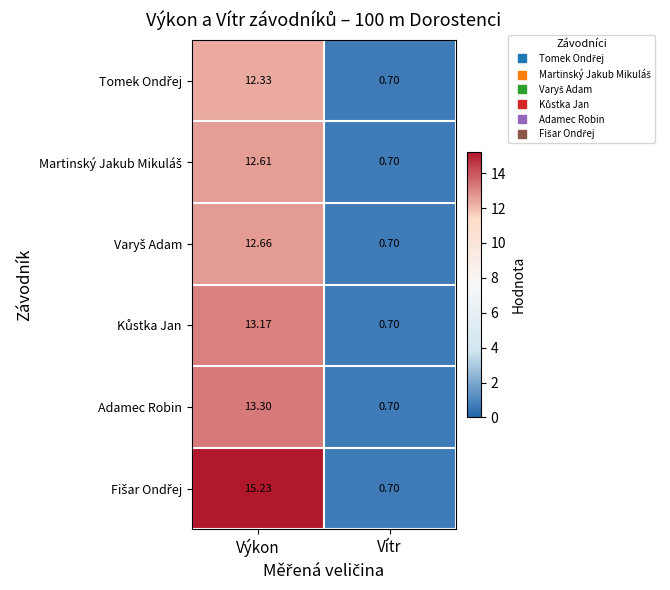

At which category does the chart reach its peak across all series?

Výkon